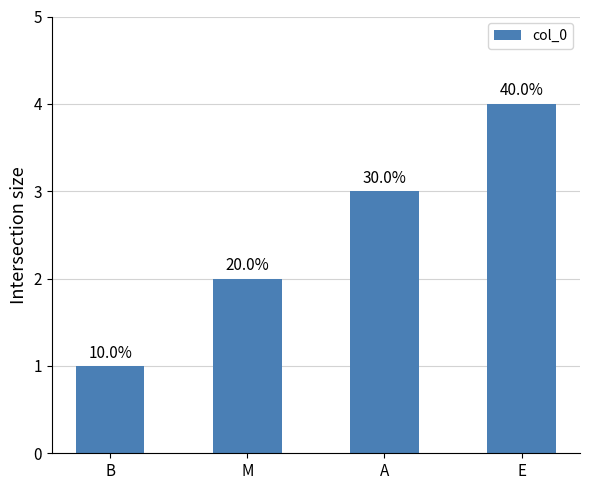

What is the label of the 4th bar from the right?

B